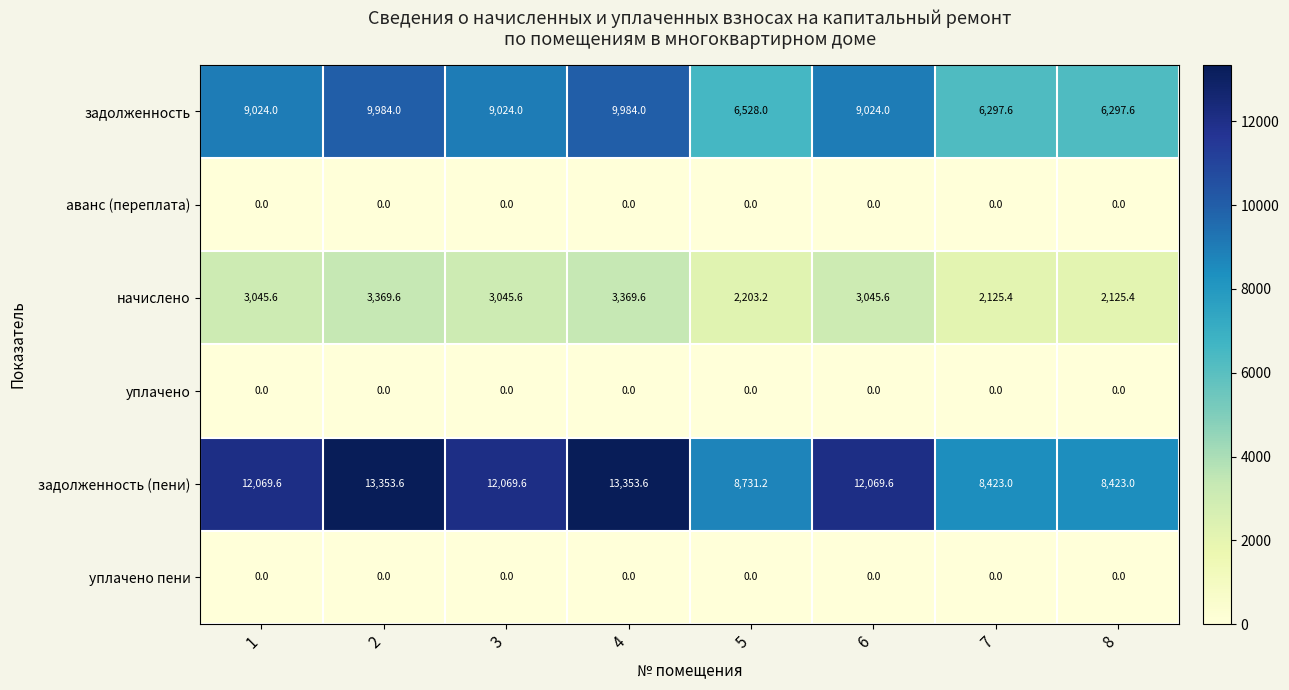

Count the number of data series in this chart.

6